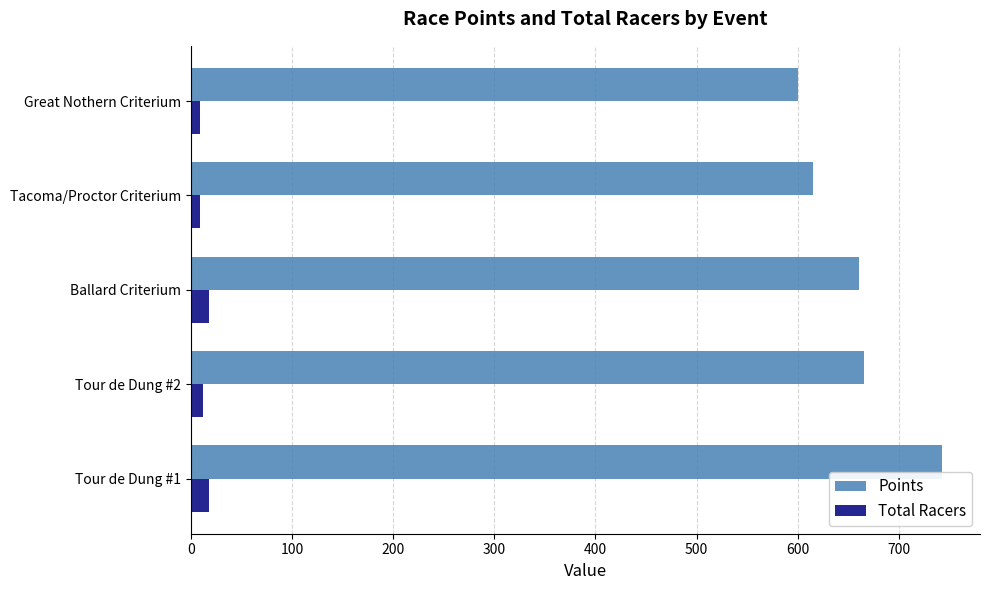

The Points series shows 615.3 at Tacoma/Proctor Criterium. True or false?

True